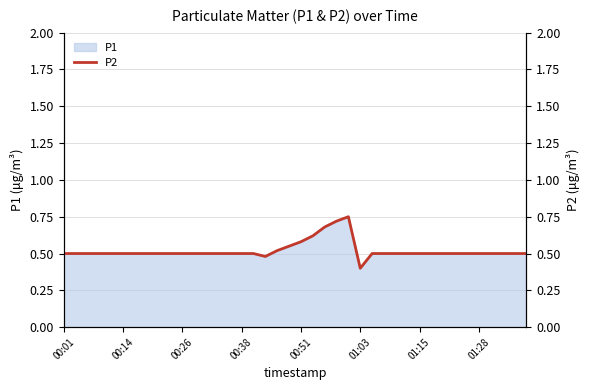

True or false: P1 has a value of 0.2 at 00:01.

False